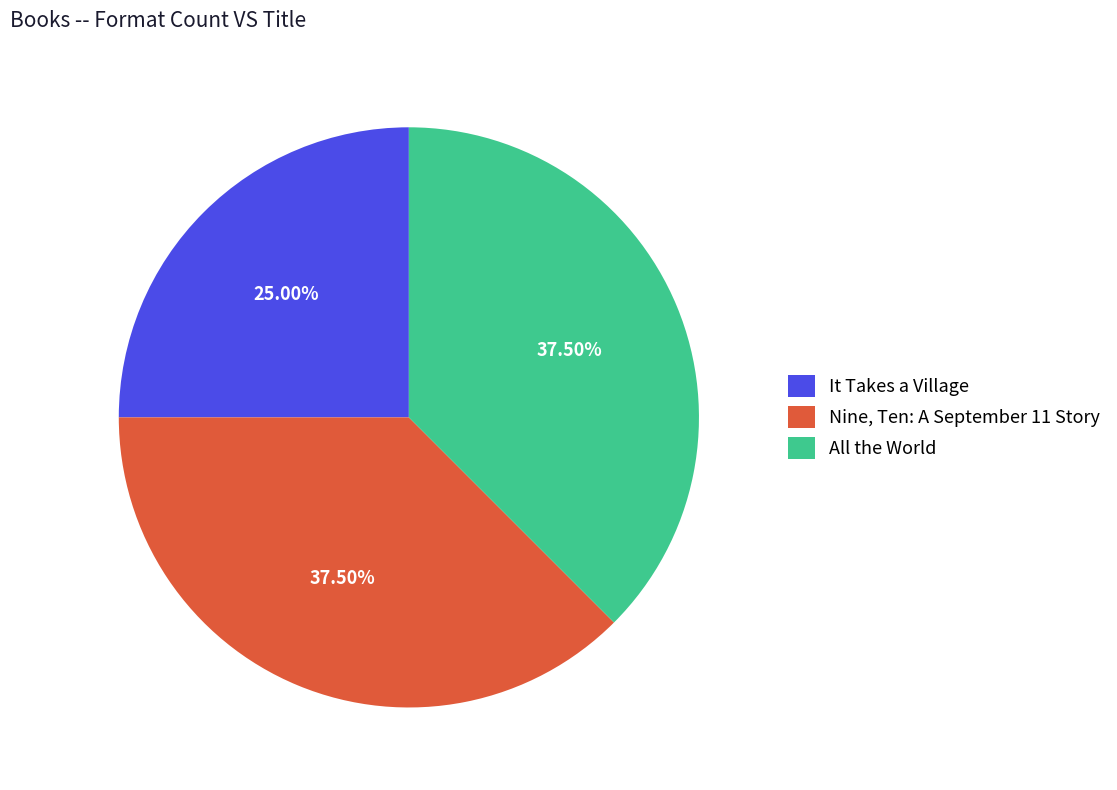

How many segments does this pie chart have?

3